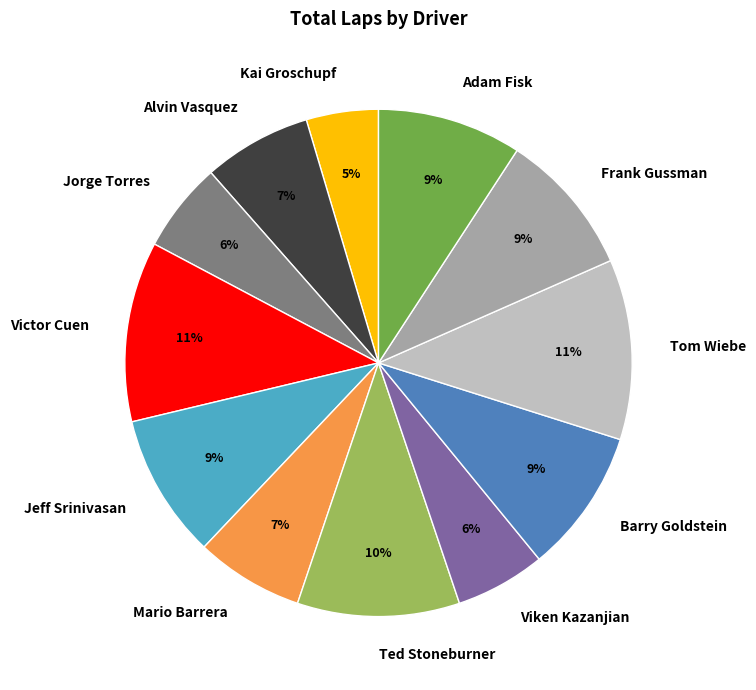

Which has a higher value, Ted Stoneburner or Alvin Vasquez?

Ted Stoneburner